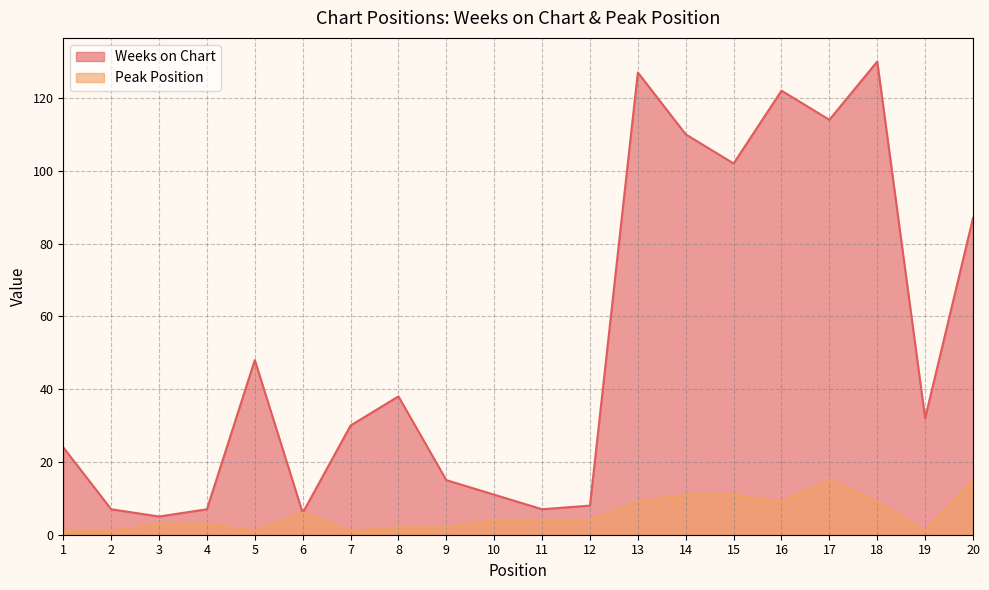

Where is the first local maximum for Peak Position?

6